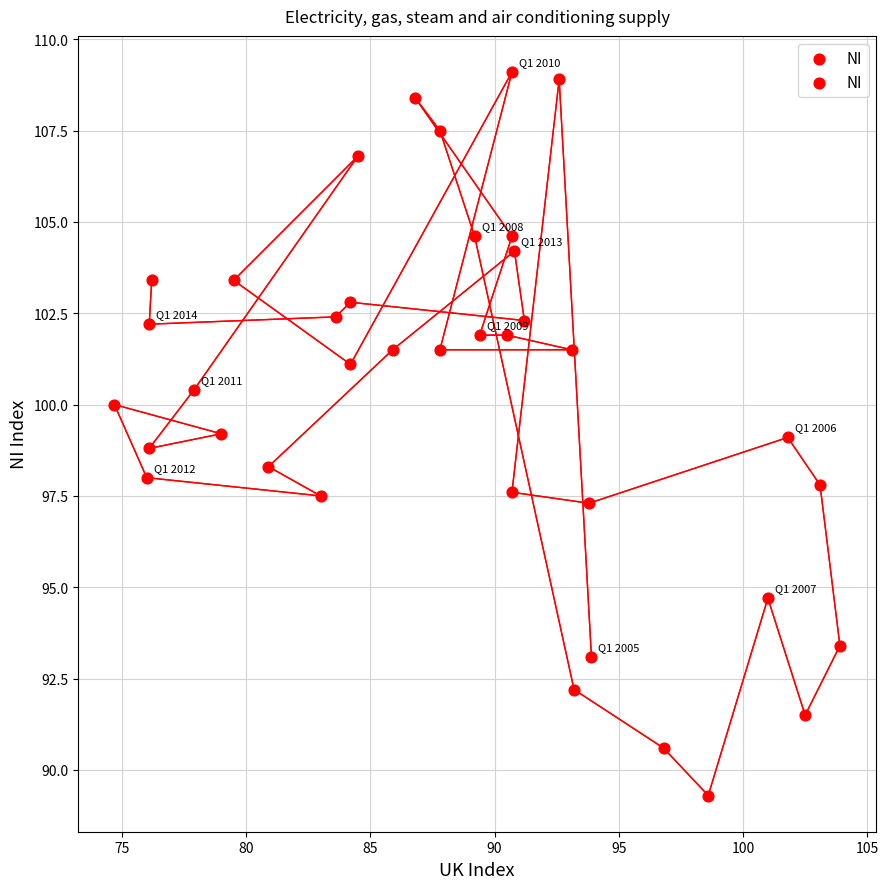

What is the range of X values (max minus min)?

29.2